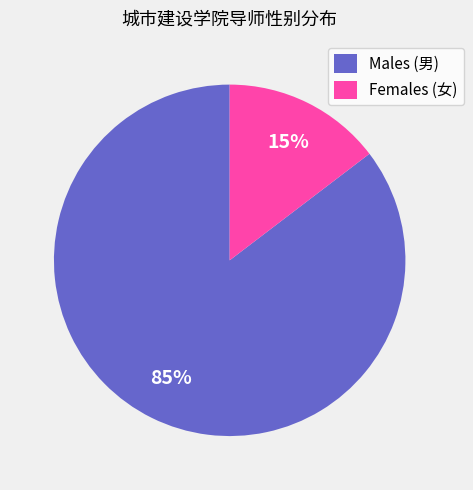

Which has a higher value, Males (男) or Females (女)?

Males (男)